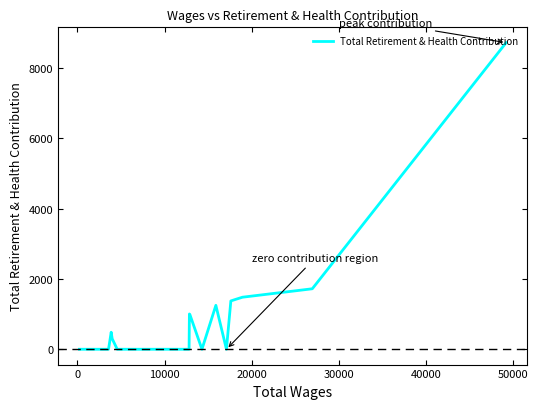

What is the difference between the maximum and minimum values?

8719